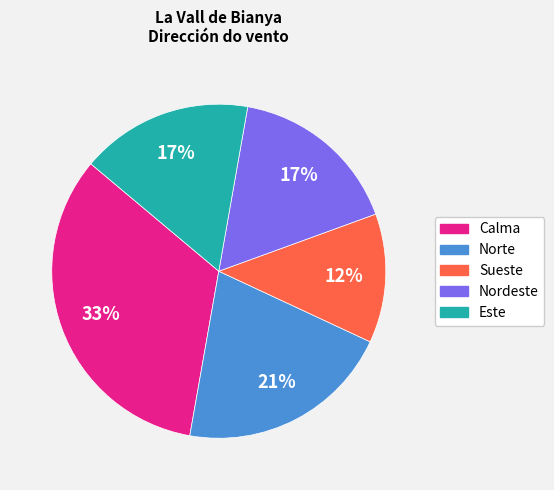

To the nearest percent, what is the combined percentage of Calma and Sueste?

46%